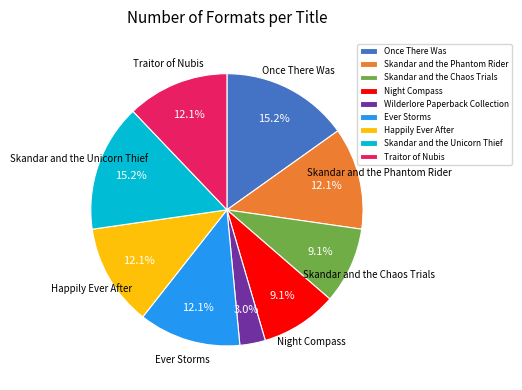

What is the ratio of the value at Happily Ever After to the value at Ever Storms?

1.0